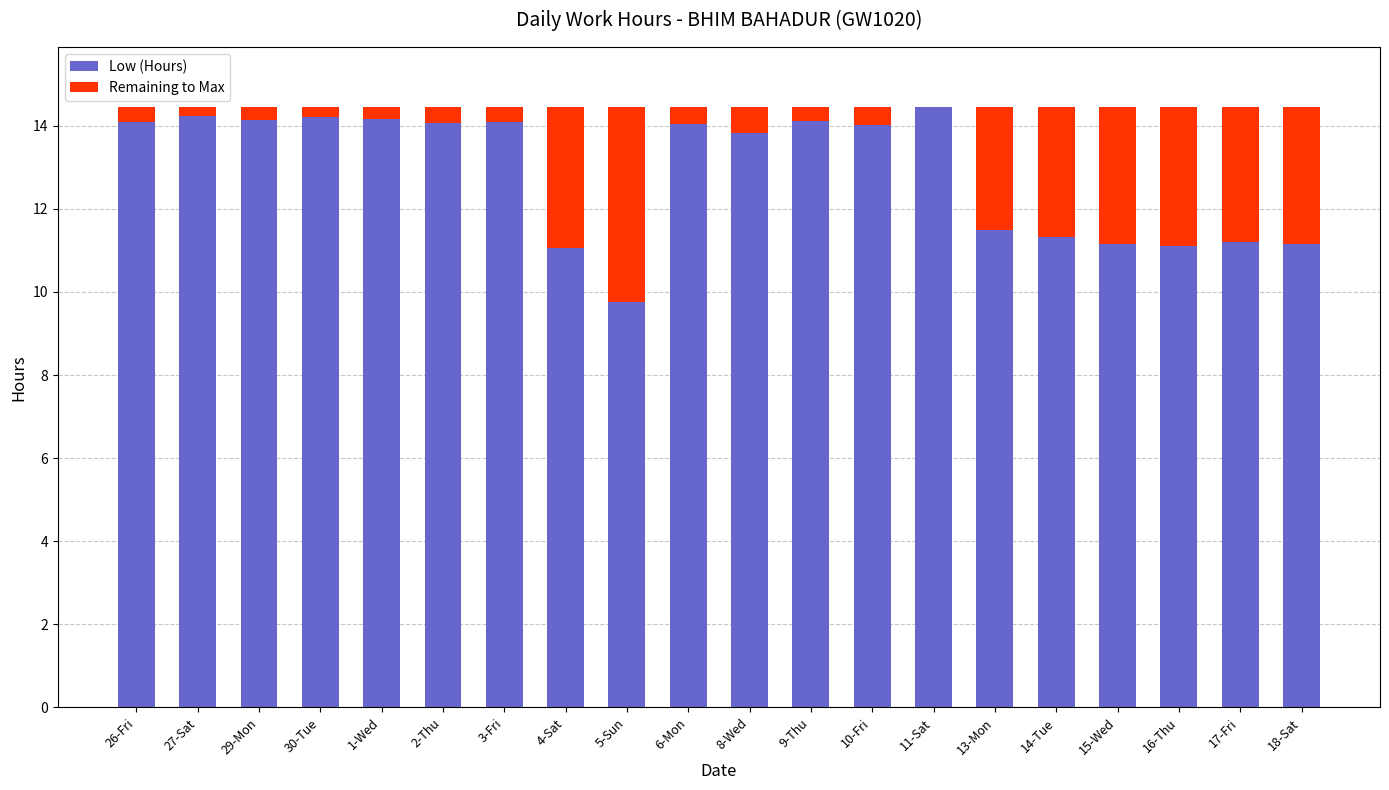

What is the total value across all series at 14-Tue?

14.5